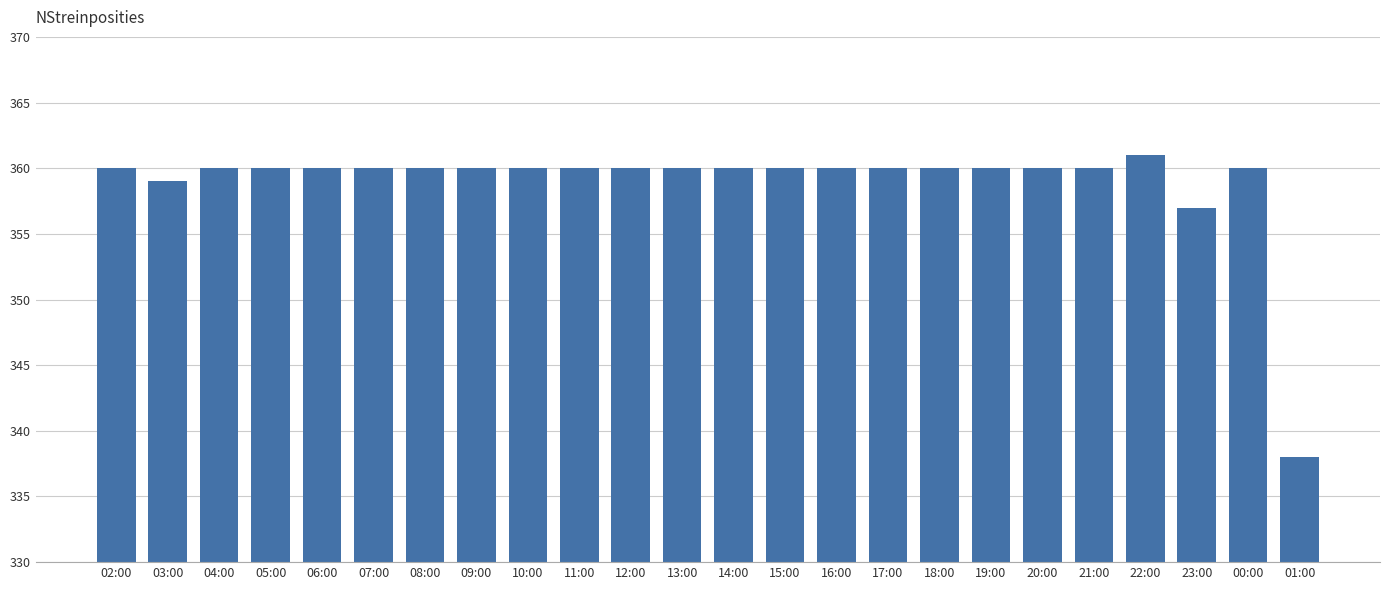

What is the value of the 12th bar from the left?

360